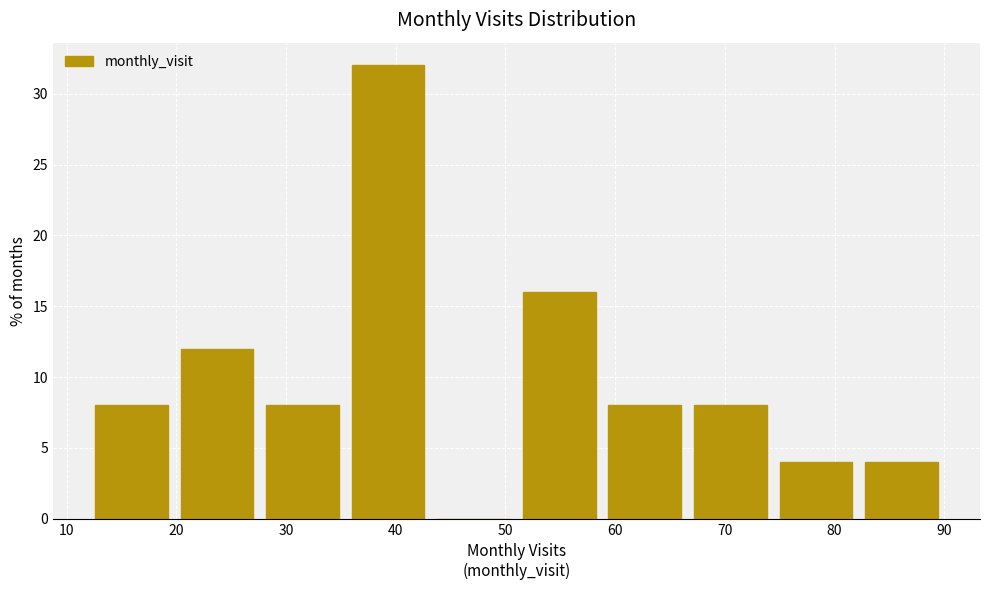

Reading left to right, transcribe this chart: for each bar, give the range it covers on the x-axis and its height. Neither the bar edges nor the heights are printed on the chart, so give them approximately, as read against the axes.

12.0 to 19.8: 8
19.8 to 27.6: 12
27.6 to 35.4: 8
35.4 to 43.2: 32
43.2 to 51.0: 0
51.0 to 58.8: 16
58.8 to 66.6: 8
66.6 to 74.4: 8
74.4 to 82.2: 4
82.2 to 90.0: 4